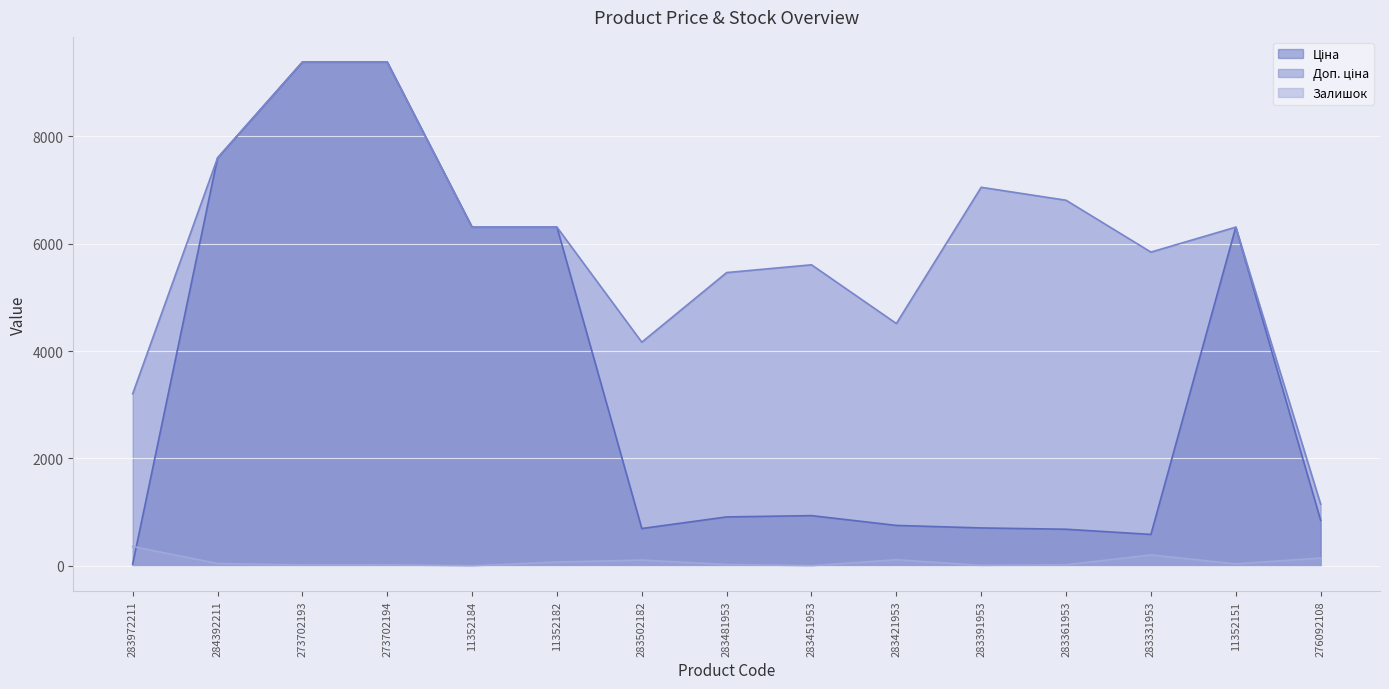

True or false: Доп. ціна has more than 1 interior local peaks.

True